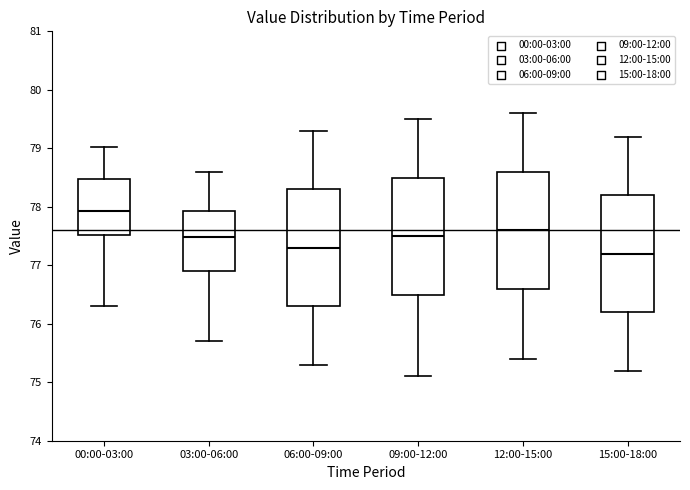

Where does the lower whisker of the box for 15:00-18:00 end on the y-axis? The values are not printed on the chart, so give them approximately, as read against the axis.

75.2